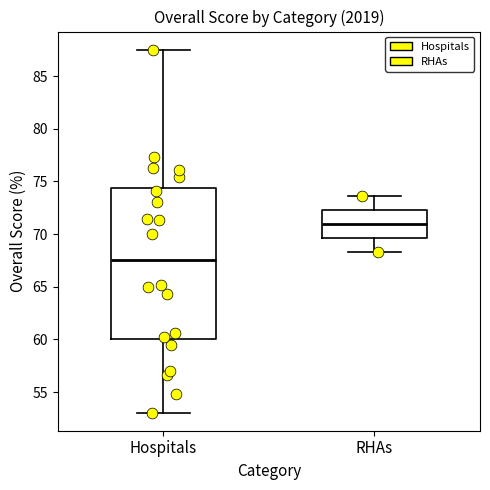

Which box's median line is the highest?

RHAs